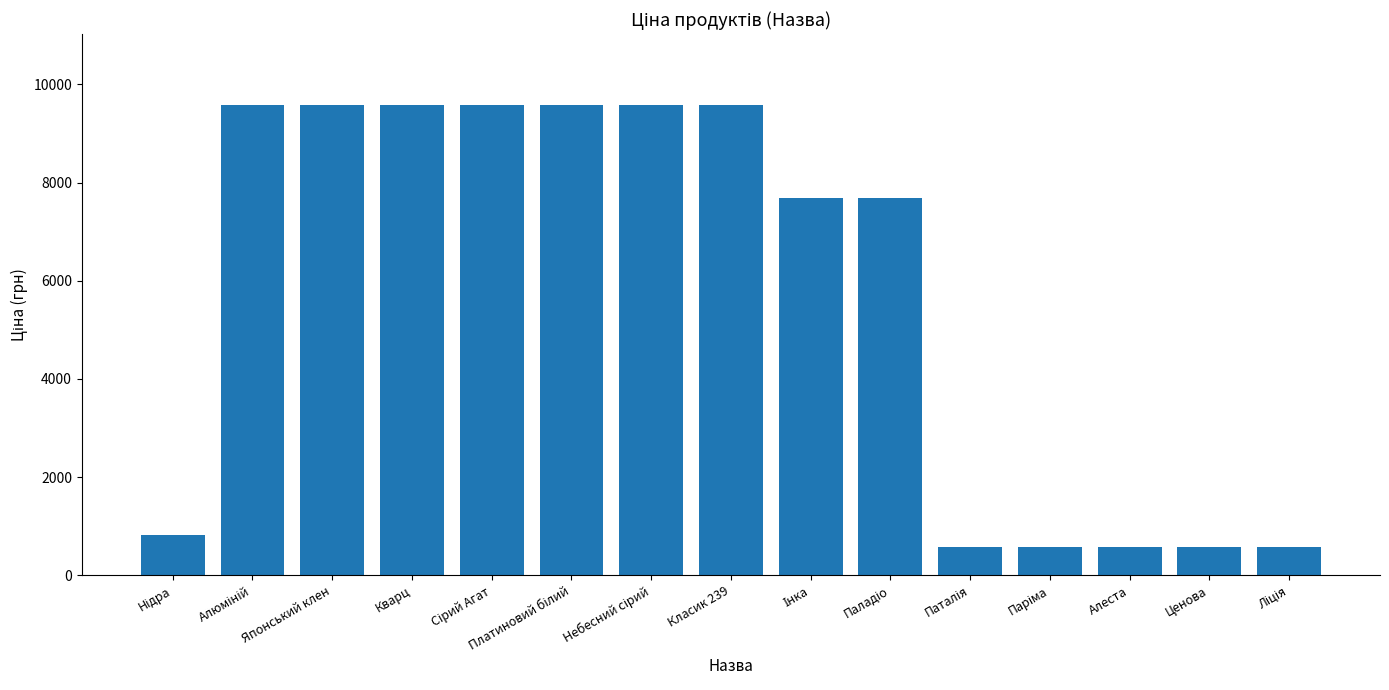

What is the value of the 2nd bar from the left?

9585.4